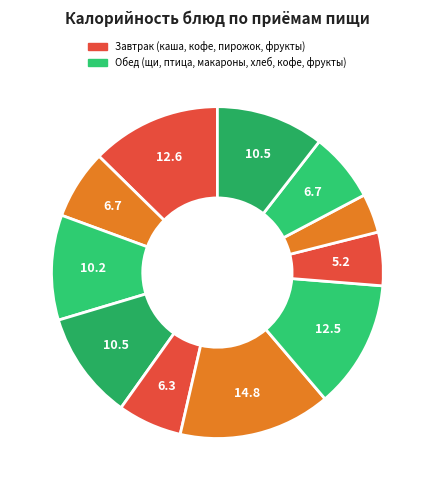

To the nearest percent, what is the difference between the largest and smallest slice percentages?

11%